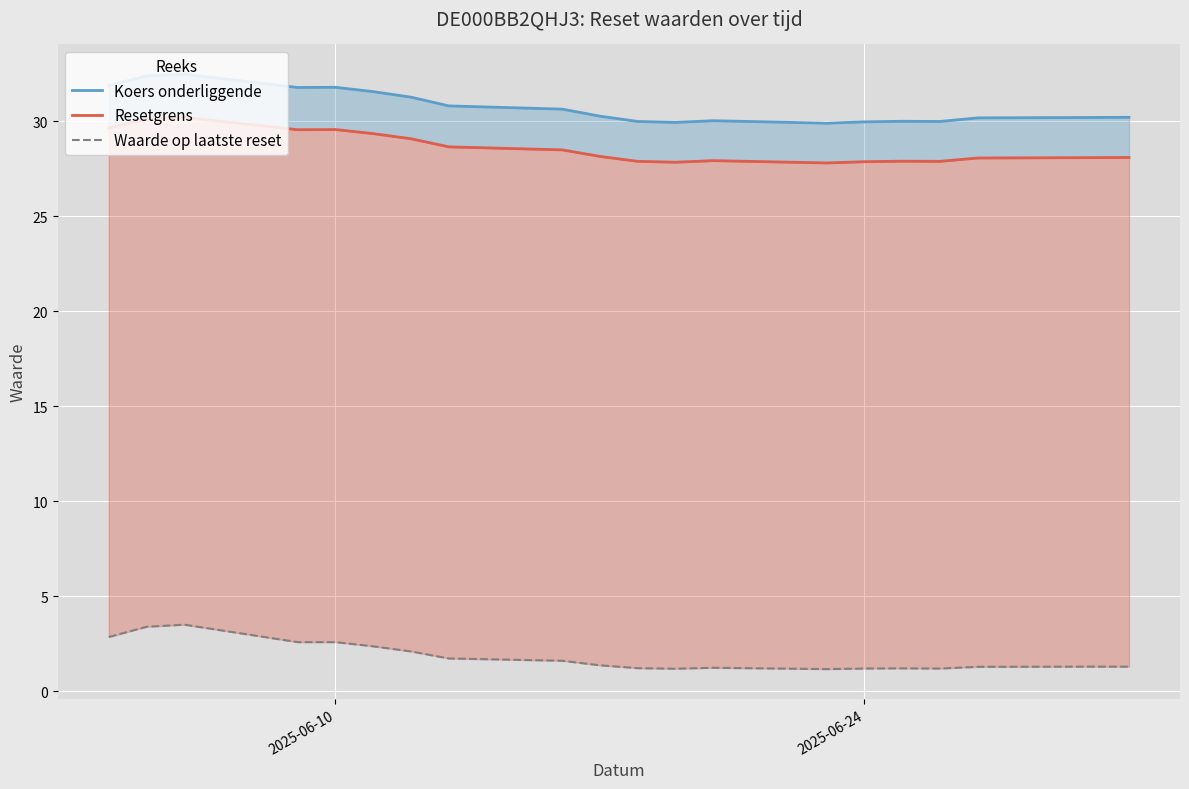

What is the difference between the maximum and minimum values in the Resetgrens series?

2.4